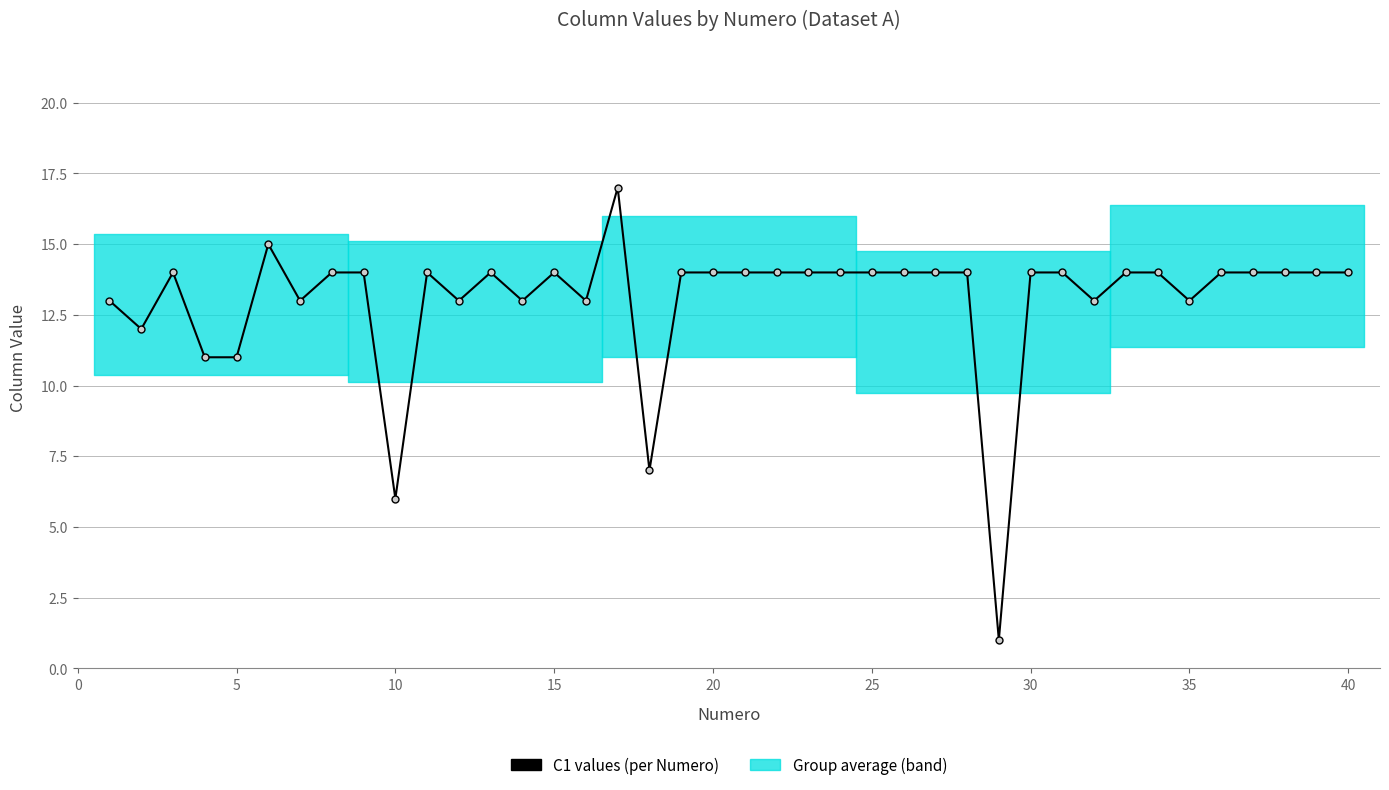

True or false: the data has more than 0 interior local peaks.

True